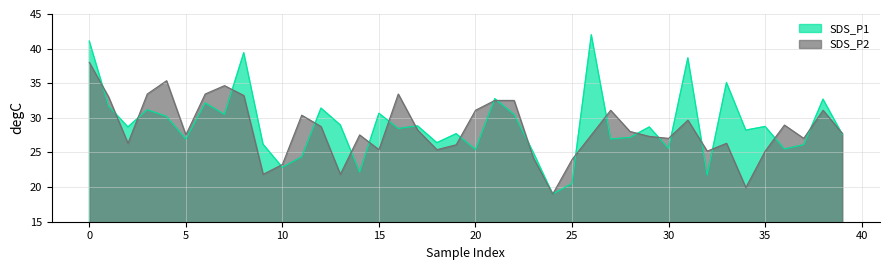

The value of SDS_P2 at 19 is 26.1. True or false?

True